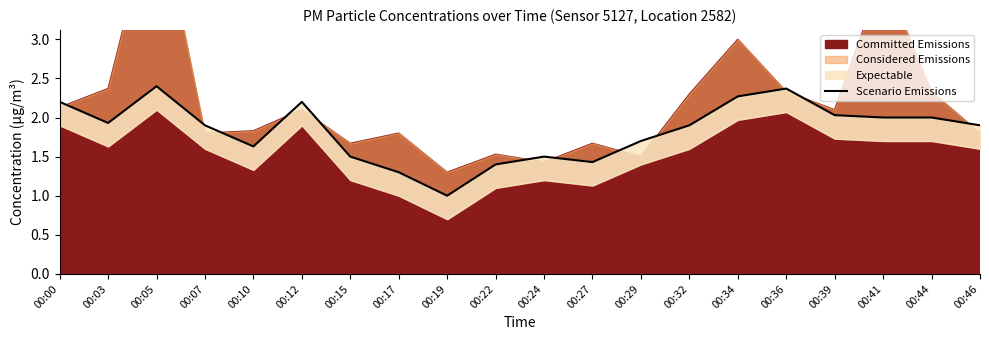

True or false: the data has more than 0 interior local peaks.

True